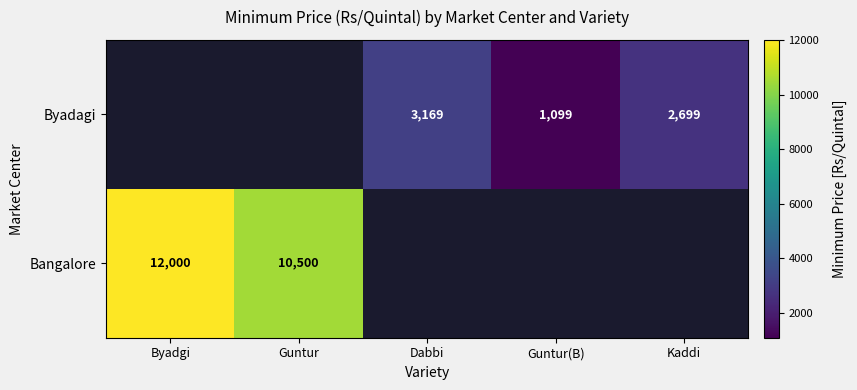

The Byadagi series shows 4197 at Kaddi. True or false?

False